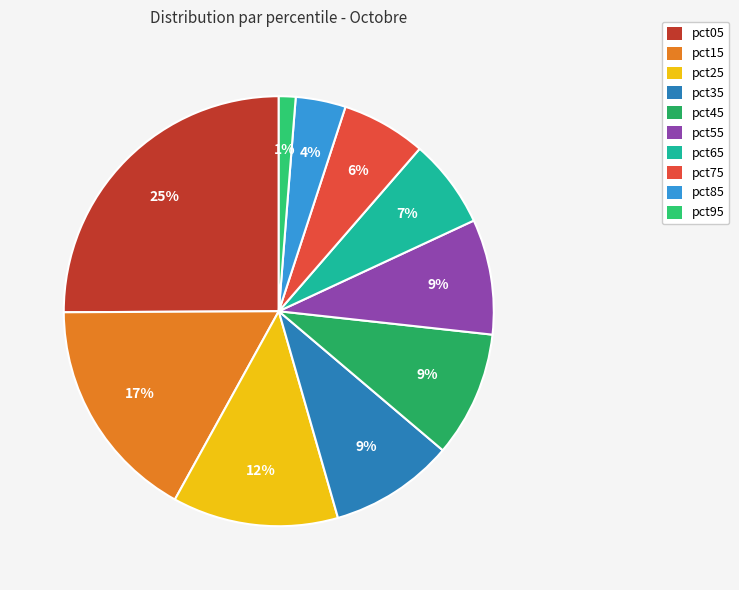

How many slices are in this pie chart?

10